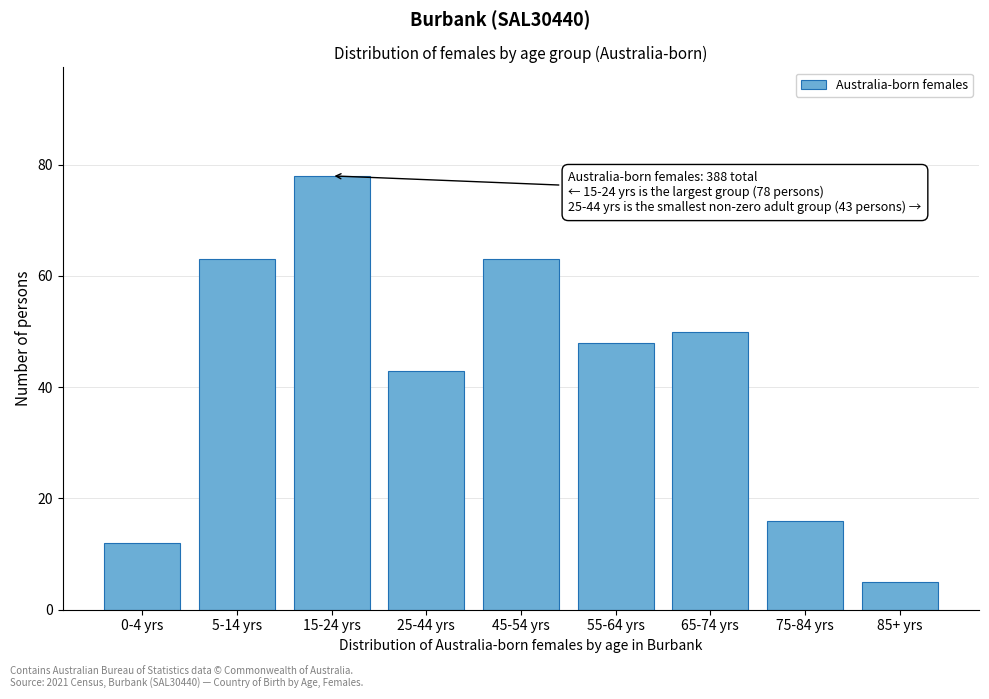

Reading left to right, what are all the values shown in this chart?

0-4 yrs=12	5-14 yrs=63	15-24 yrs=78	25-44 yrs=43	45-54 yrs=63	55-64 yrs=48	65-74 yrs=50	75-84 yrs=16	85+ yrs=5